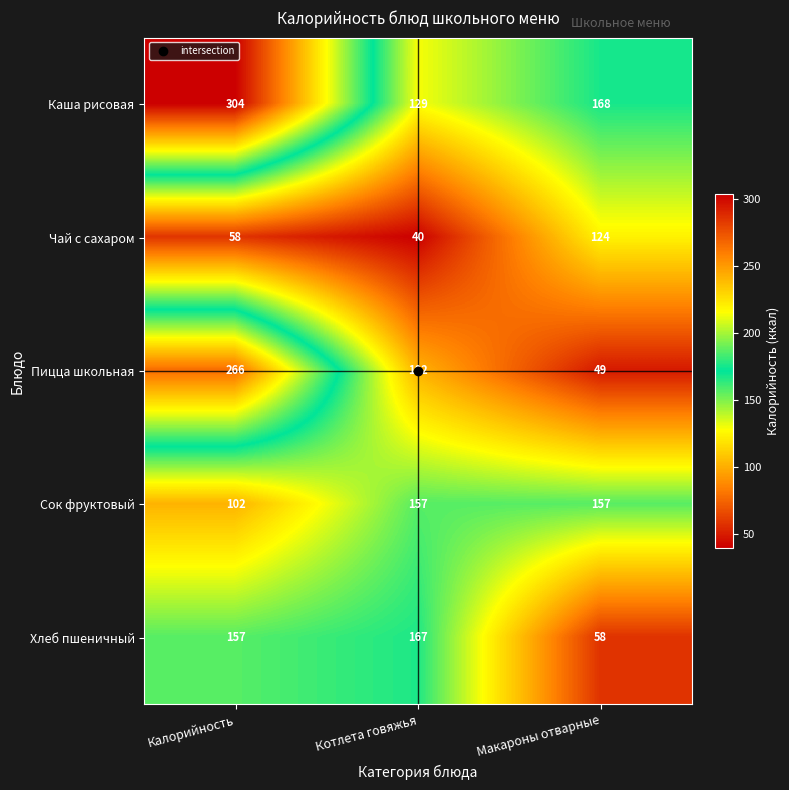

Rank the series at Макароны отварные from lowest to highest value.

Пицца школьная, Хлеб пшеничный, Чай с сахаром, Сок фруктовый, Каша рисовая